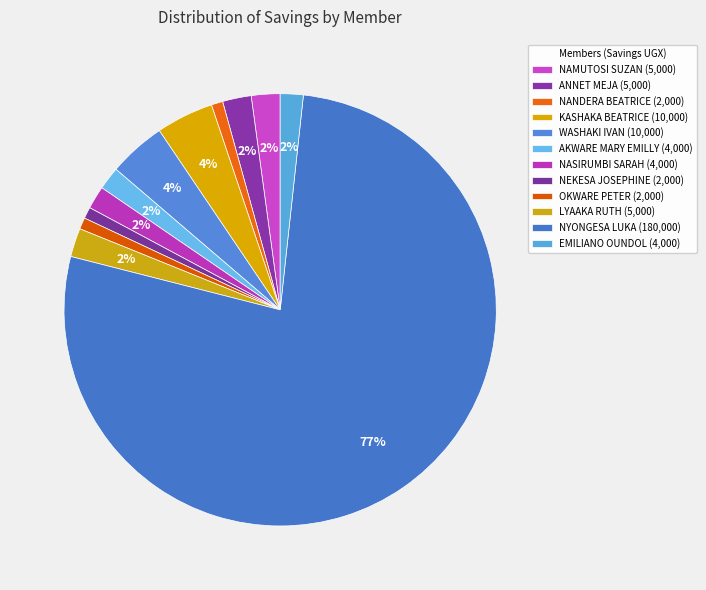

How many segments does this pie chart have?

12